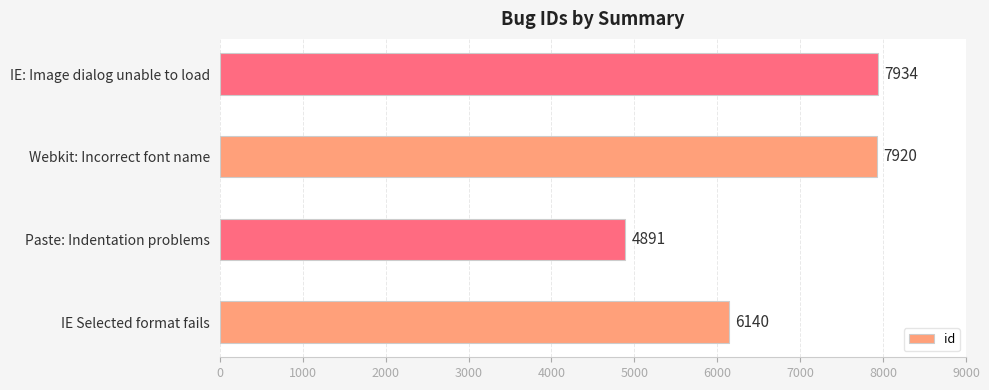

Are the bars grouped side by side (vs. stacked)?

No